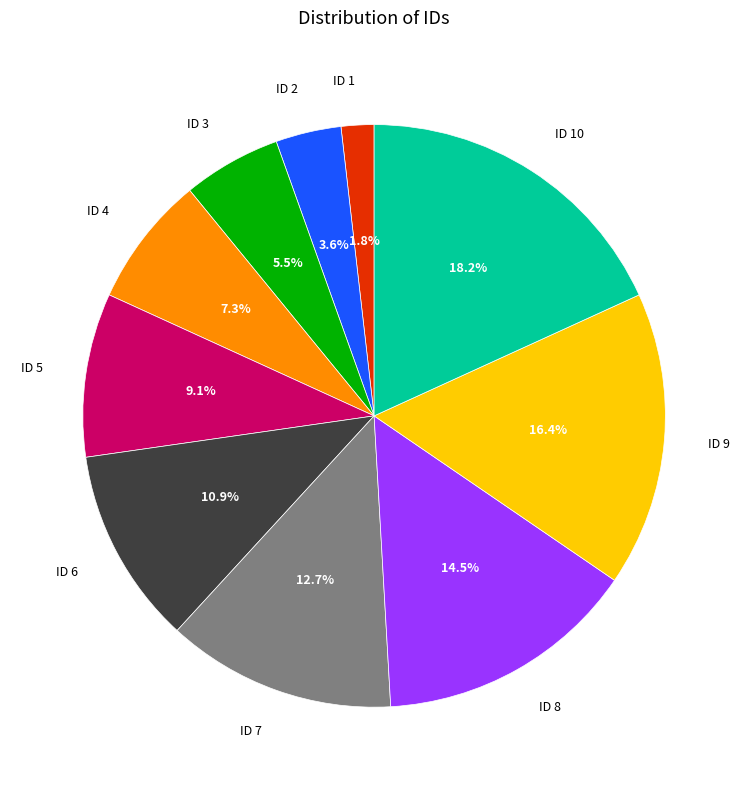

Does any single category account for the majority?

No